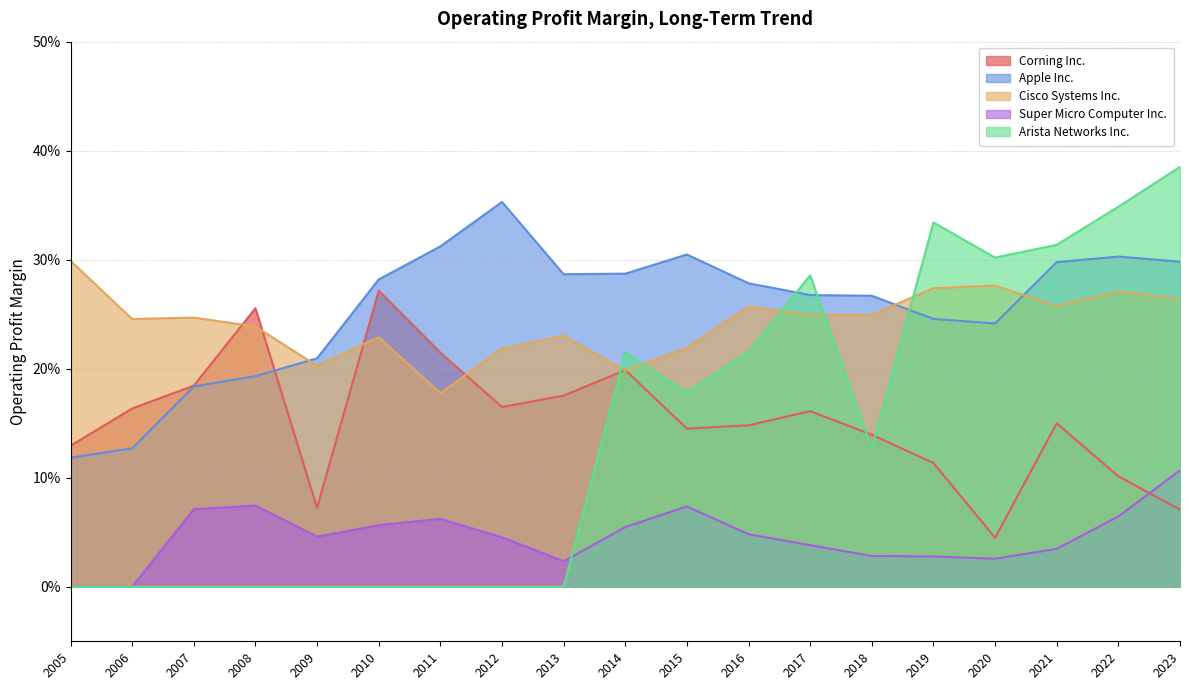

At which label is Corning Inc. closest to 0?

2020